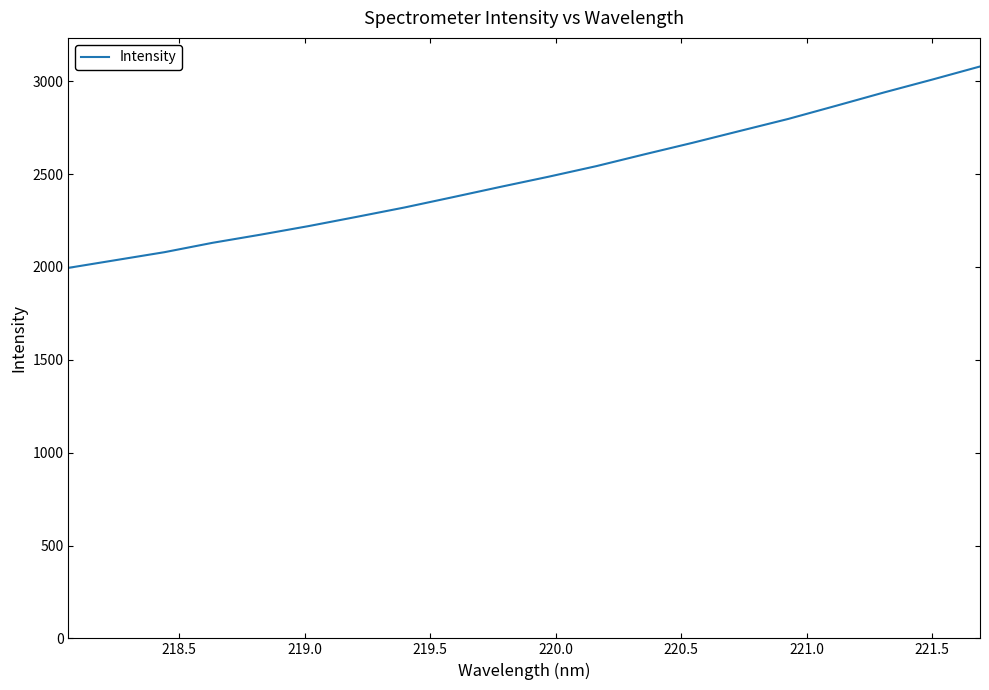

What is the minimum value shown in the chart?

1995.3